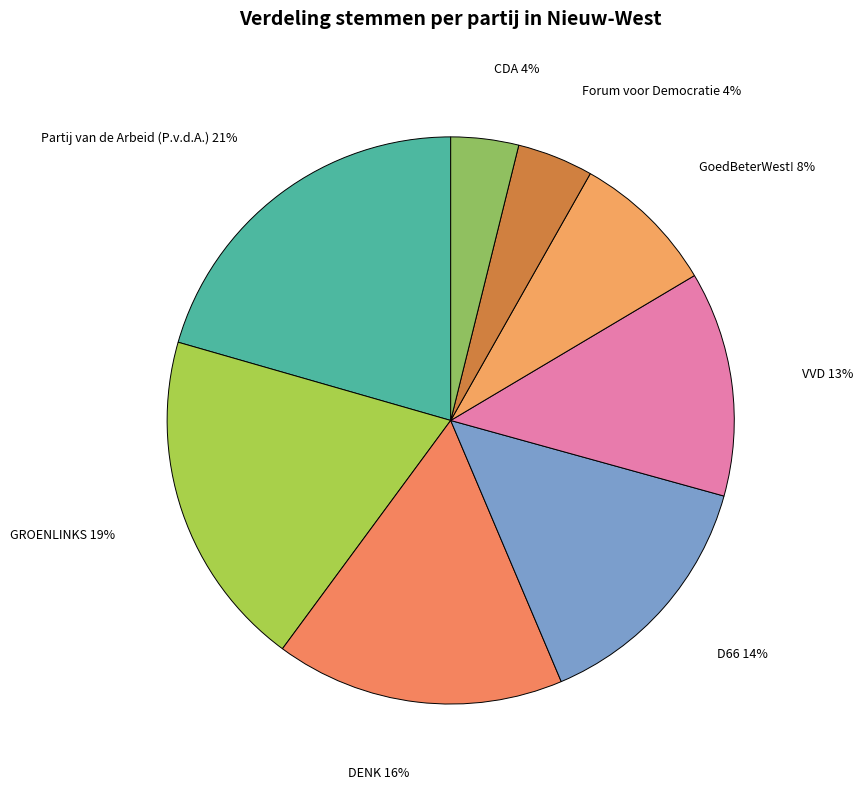

Is there a majority slice in this chart?

No